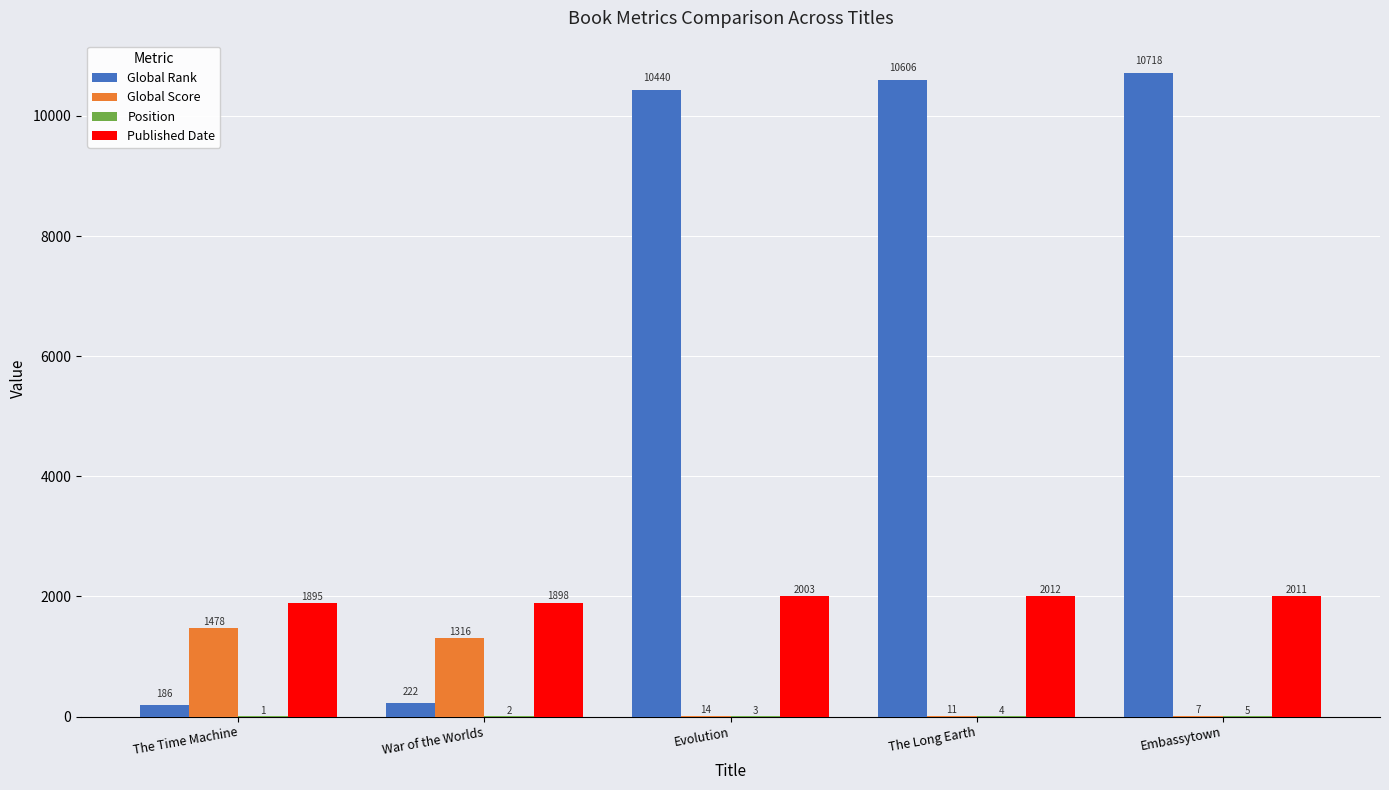

What is the sum of all Global Rank values?

32172